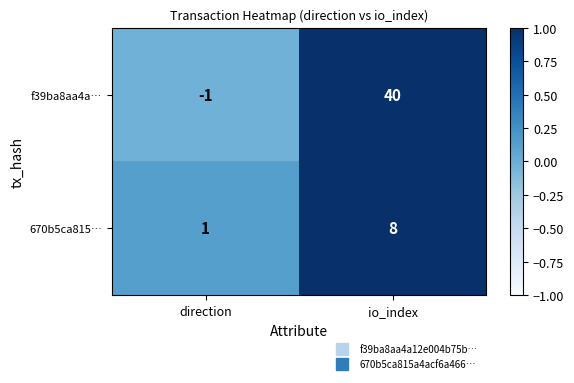

Which category has the highest value in the f39ba8aa4a… series?

io_index